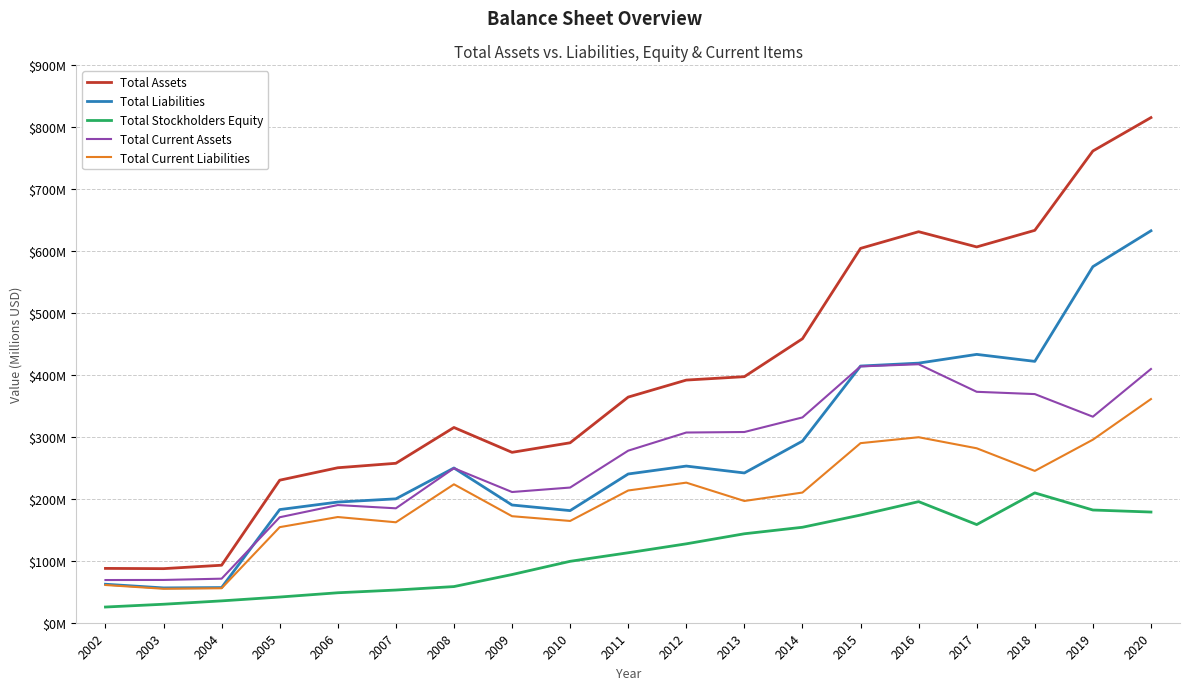

True or false: Total Assets has a value of 468.3 at 2020.

False